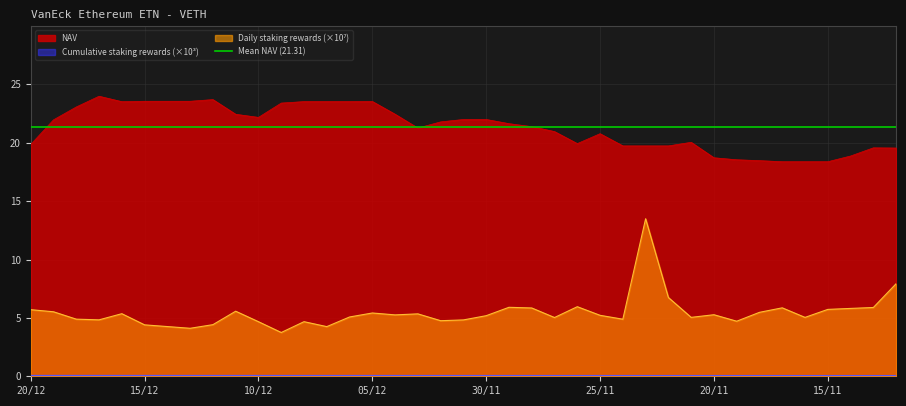

Reading left to right, extract all data points from this chart.

NAV: 20/12=19.9	19/12=22.0	18/12=23.1	17/12=24.0	16/12=23.5	15/12=23.6	14/12=23.6	13/12=23.6	12/12=23.7	11/12=22.4	10/12=22.2	09/12=23.4	08/12=23.5	07/12=23.5	06/12=23.5	05/12=23.5	04/12=22.4	03/12=21.3	02/12=21.8	01/12=22.0	30/11=22.0	29/11=21.6	28/11=21.4	27/11=21.0	26/11=19.9	25/11=20.8	24/11=19.7	23/11=19.7	22/11=19.7	21/11=20.0	20/11=18.7	19/11=18.5	18/11=18.5	17/11=18.4	16/11=18.4	15/11=18.4	14/11=18.9	13/11=19.6	12/11=19.5
Daily staking rewards (per note): 20/12=5.7	19/12=5.5	18/12=4.9	17/12=4.8	16/12=5.4	15/12=4.4	14/12=4.3	13/12=4.1	12/12=4.4	11/12=5.6	10/12=4.7	09/12=3.7	08/12=4.7	07/12=4.3	06/12=5.1	05/12=5.4	04/12=5.3	03/12=5.3	02/12=4.8	01/12=4.8	30/11=5.2	29/11=5.9	28/11=5.8	27/11=5.0	26/11=6.0	25/11=5.2	24/11=4.9	23/11=13.5	22/11=6.7	21/11=5.0	20/11=5.3	19/11=4.7	18/11=5.5	17/11=5.9	16/11=5.0	15/11=5.7	14/11=5.8	13/11=5.9	12/11=7.9
Cumulative staking rewards (per note): 20/12=0.1	19/12=0.1	18/12=0.1	17/12=0.1	16/12=0.1	15/12=0.1	14/12=0.1	13/12=0.1	12/12=0.1	11/12=0.1	10/12=0.1	09/12=0.1	08/12=0.1	07/12=0.1	06/12=0.1	05/12=0.1	04/12=0.1	03/12=0.1	02/12=0.1	01/12=0.1	30/11=0.1	29/11=0.1	28/11=0.1	27/11=0.1	26/11=0.1	25/11=0.1	24/11=0.1	23/11=0.1	22/11=0.1	21/11=0.1	20/11=0.1	19/11=0.1	18/11=0.1	17/11=0.1	16/11=0.1	15/11=0.1	14/11=0.1	13/11=0.1	12/11=0.1